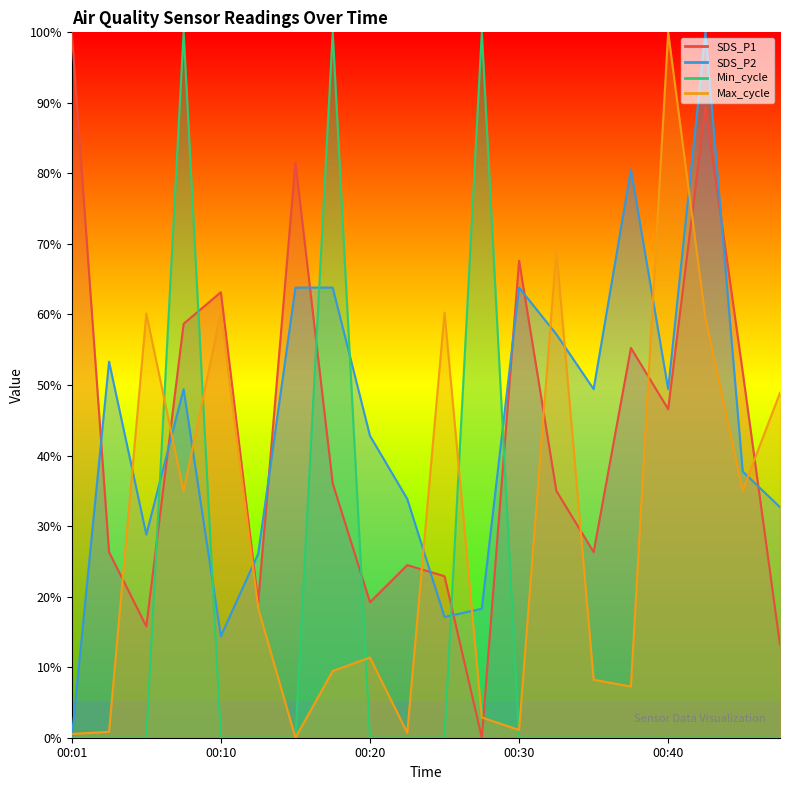

Where is the first local maximum for Max_cycle?

00:06